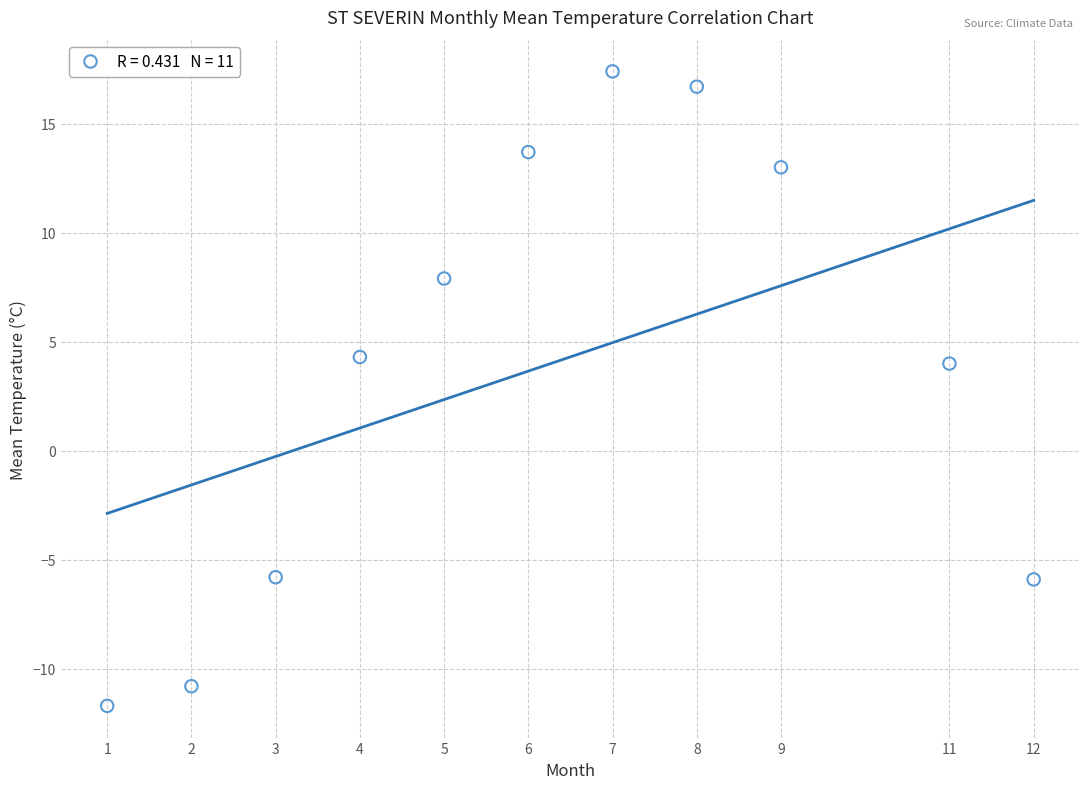

What is the average X value?

6.2